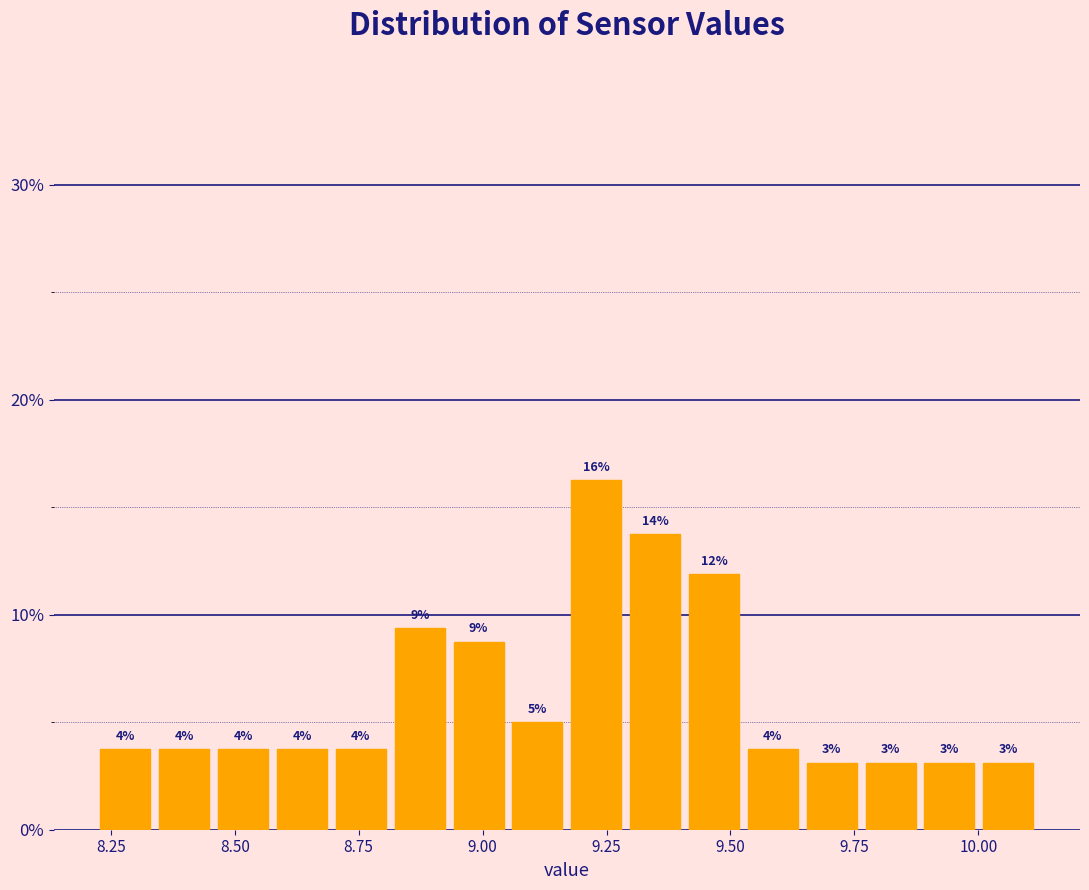

Around what value on the x-axis is the tallest bar? Give the approximate position of its centre, as read against the axis.

9.25